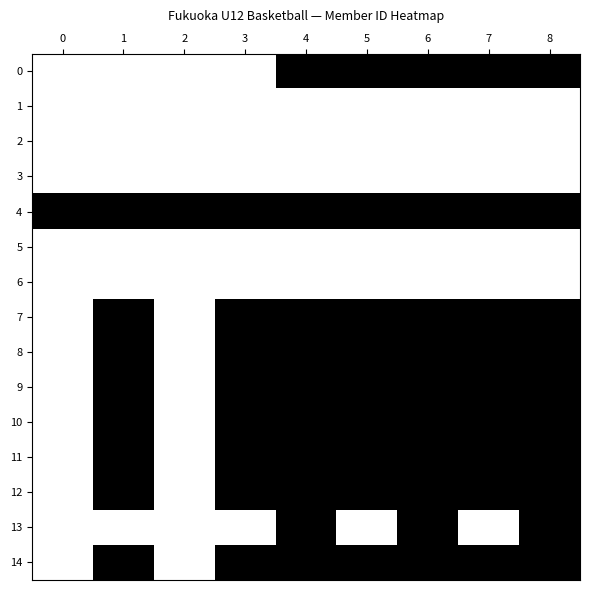

Which series has the largest total across all categories?

4